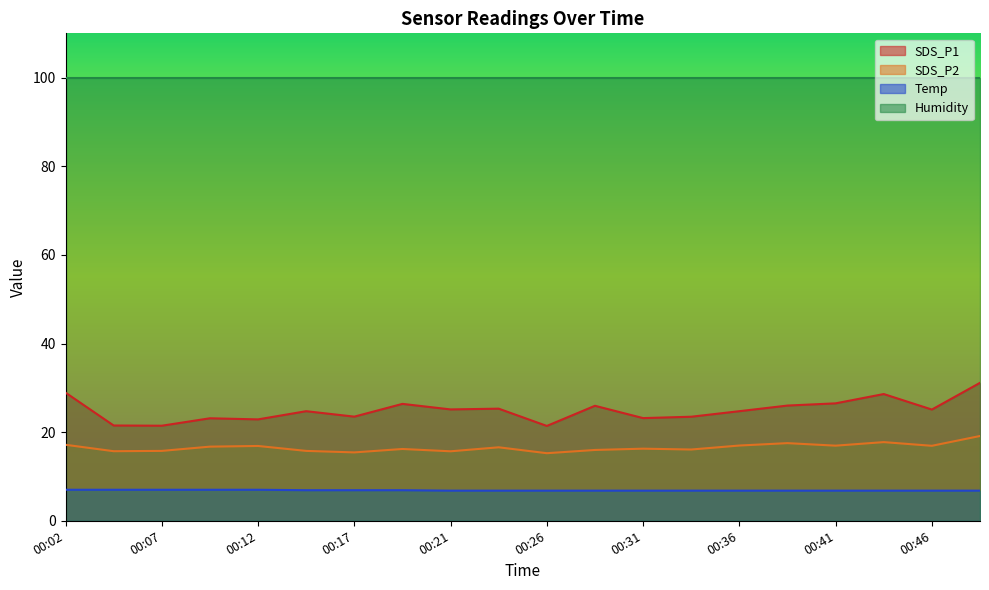

How many values in the SDS_P2 series are below 16?

7